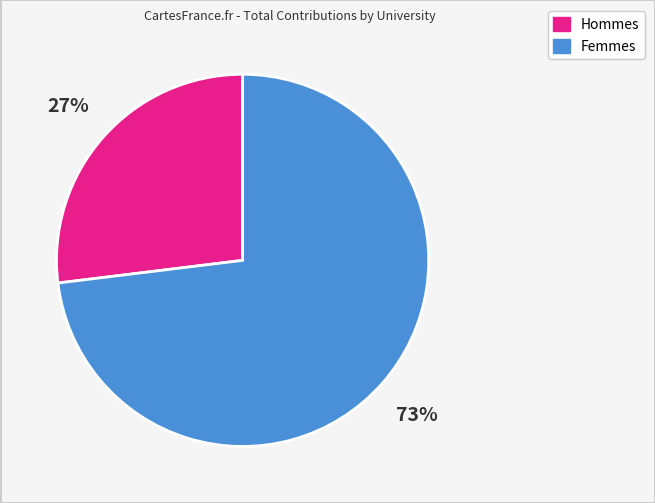

Is there any slice that represents more than half of the pie?

Yes